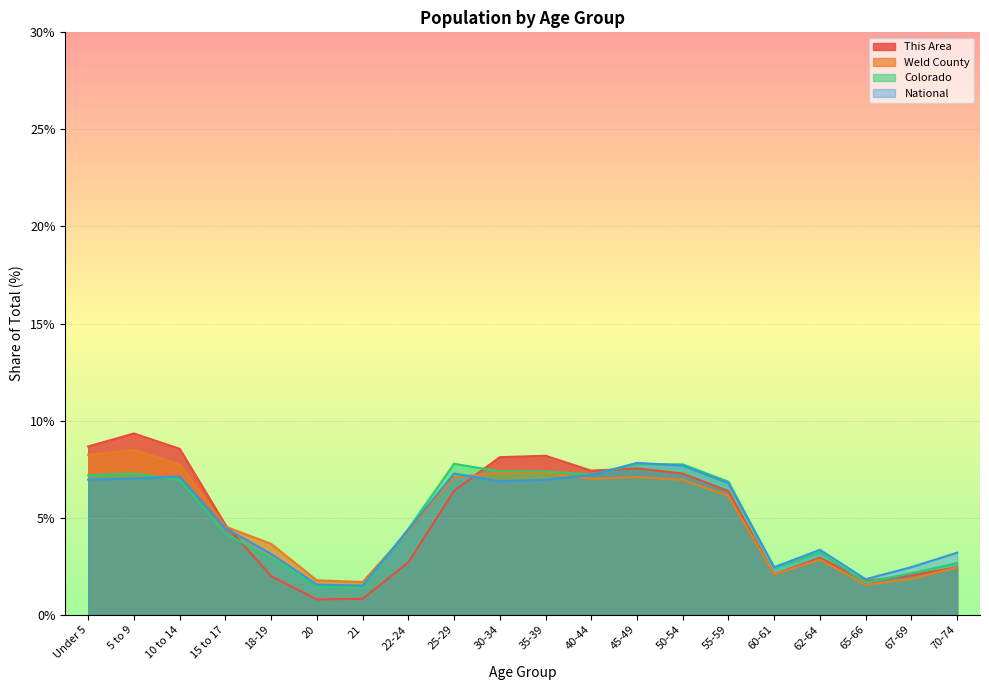

At which label does This Area first exceed 6?

Under 5